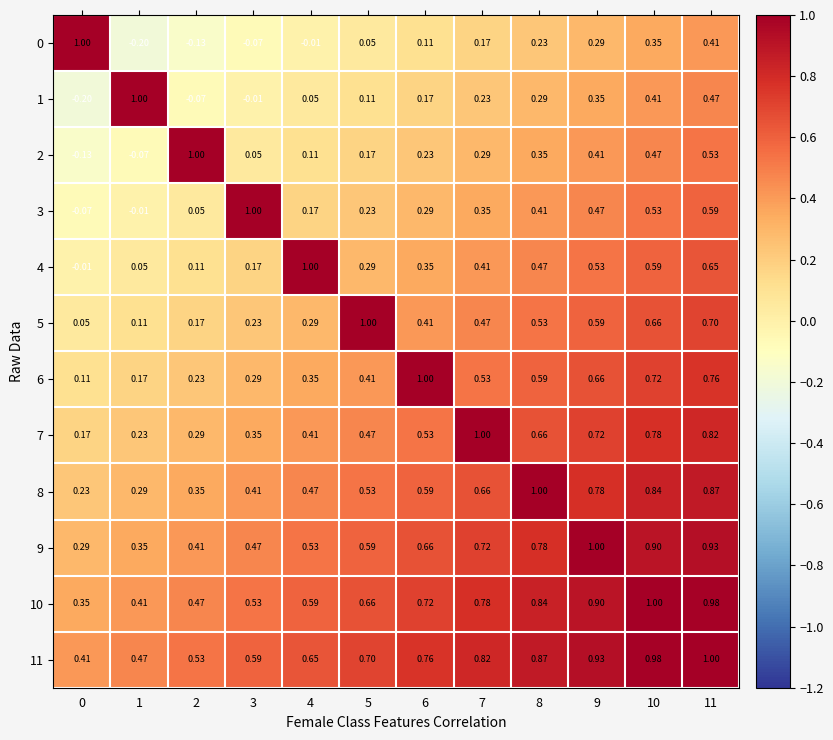

What is the spread (max minus min) of values at 9?

0.7